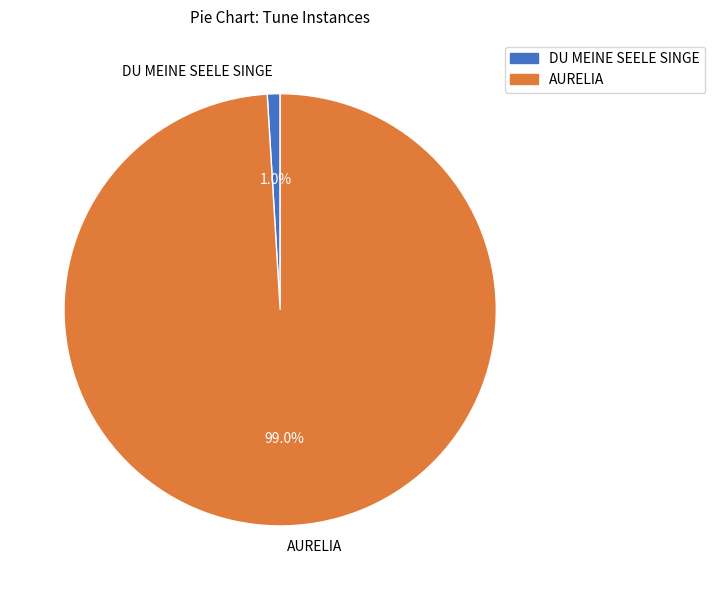

Between DU MEINE SEELE SINGE and AURELIA, which is larger?

AURELIA